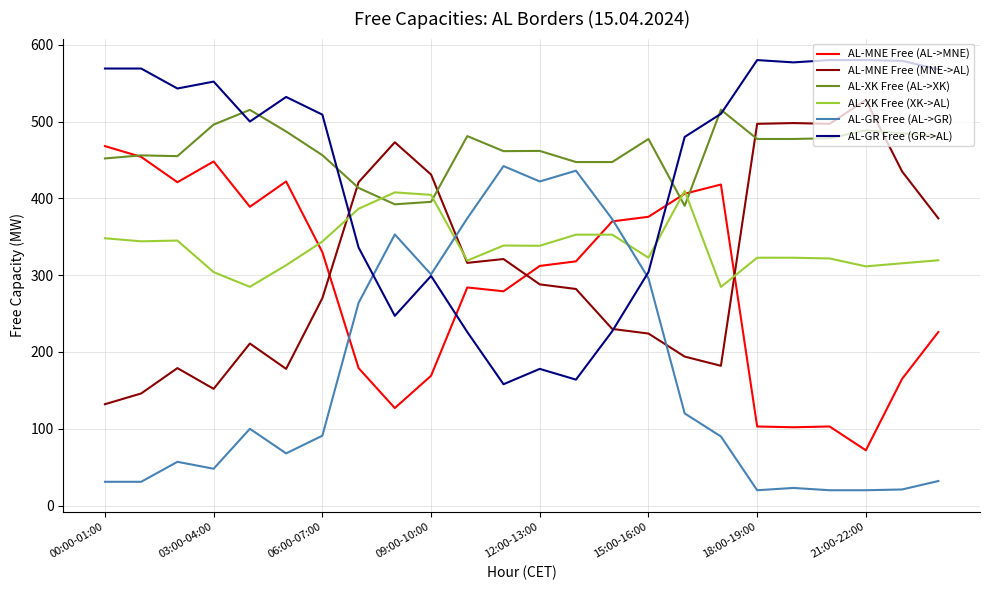

What is the average value of the AL-XK Free (AL->XK) series?

462.0